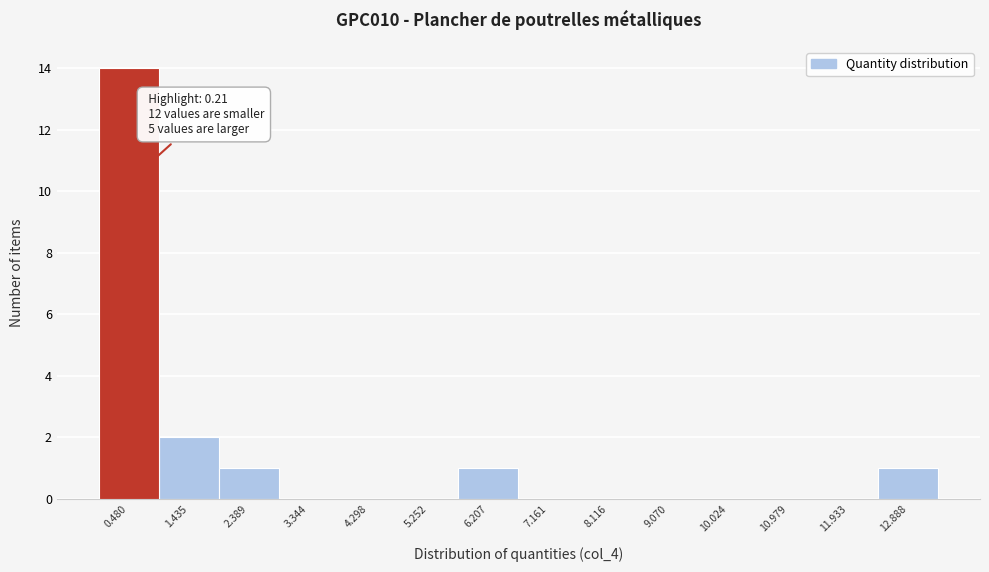

Over which range of the x-axis is the bar tallest?

0.0 to 1.0